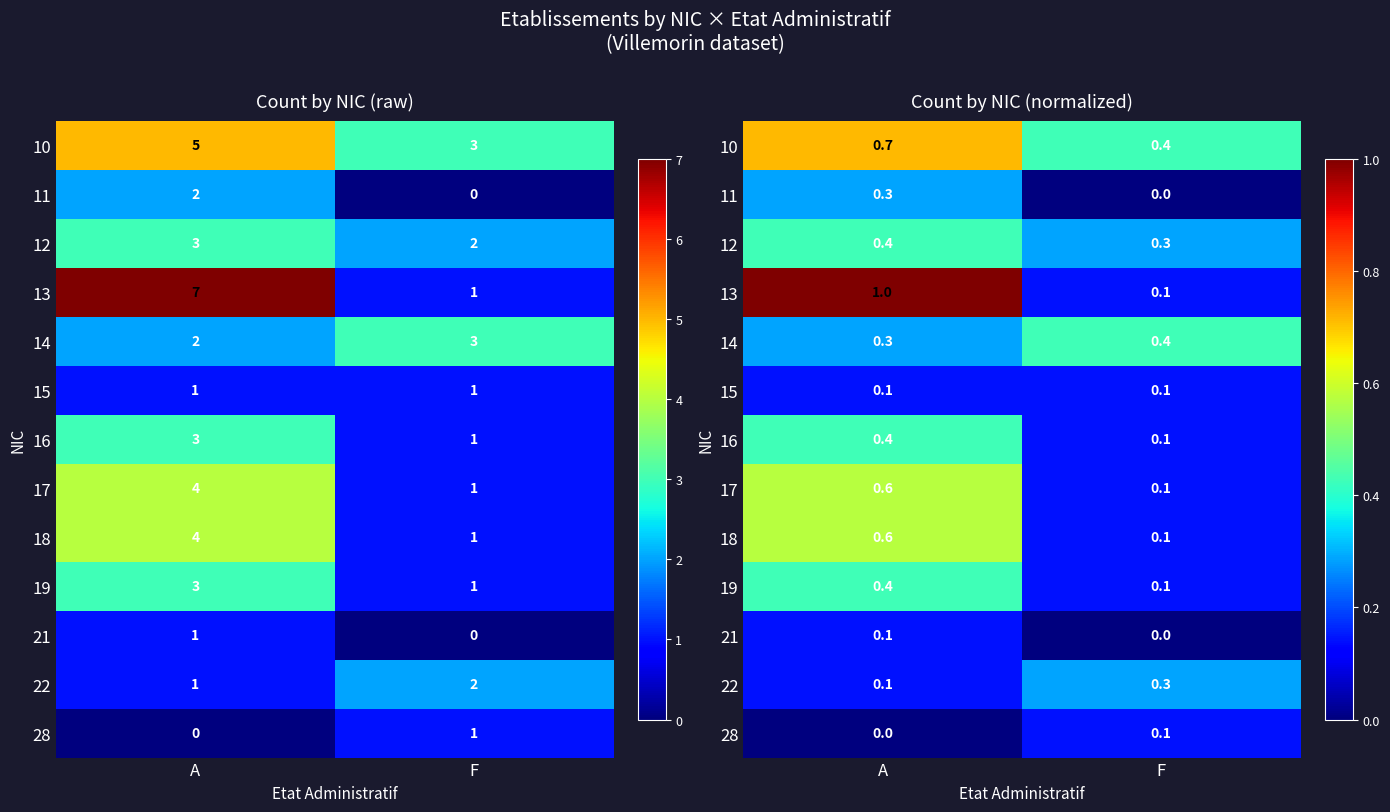

What is the maximum value for 28?

0.1